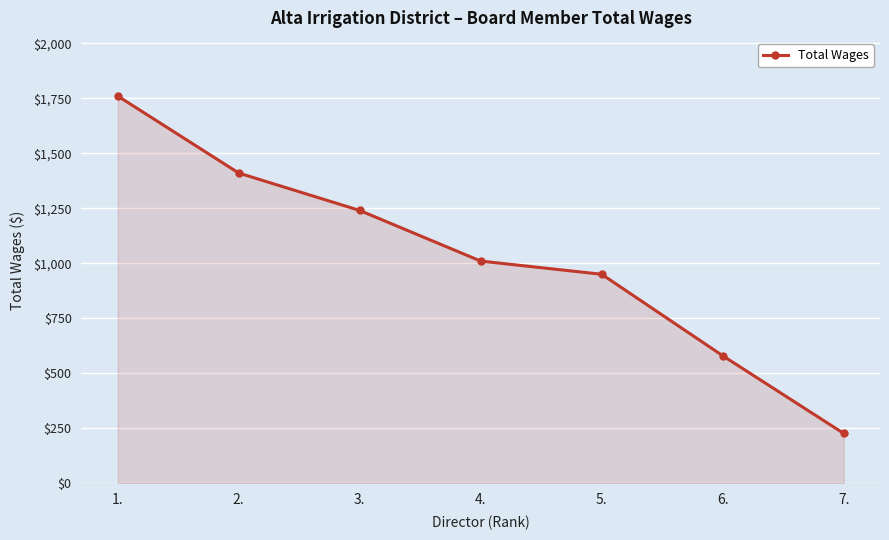

Reading left to right, extract all data points from this chart.

1.=1760	2.=1410	3.=1240	4.=1010	5.=950	6.=580	7.=227